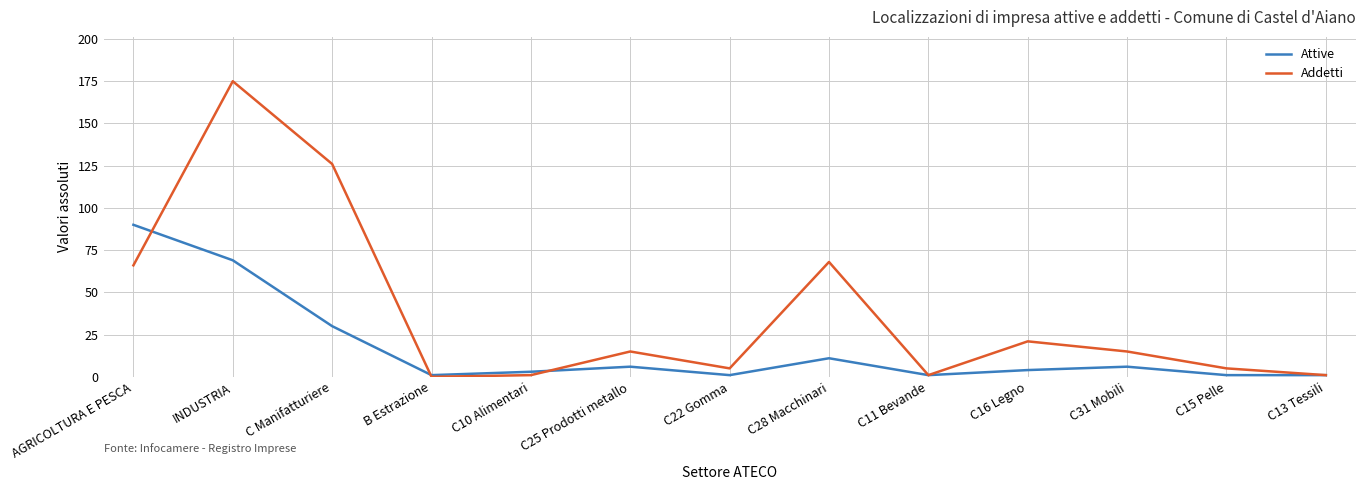

Reading right to left, transcribe all the data shown in this chart.

Attive: C13 Tessili=1	C15 Pelle=1	C31 Mobili=6	C16 Legno=4	C11 Bevande=1	C28 Macchinari=11	C22 Gomma=1	C25 Prodotti metallo=6	C10 Alimentari=3	B Estrazione=1	C Manifatturiere=30	INDUSTRIA=69	AGRICOLTURA E PESCA=90
Addetti: C13 Tessili=1	C15 Pelle=5	C31 Mobili=15	C16 Legno=21	C11 Bevande=1	C28 Macchinari=68	C22 Gomma=5	C25 Prodotti metallo=15	C10 Alimentari=1	B Estrazione=0	C Manifatturiere=126	INDUSTRIA=175	AGRICOLTURA E PESCA=66